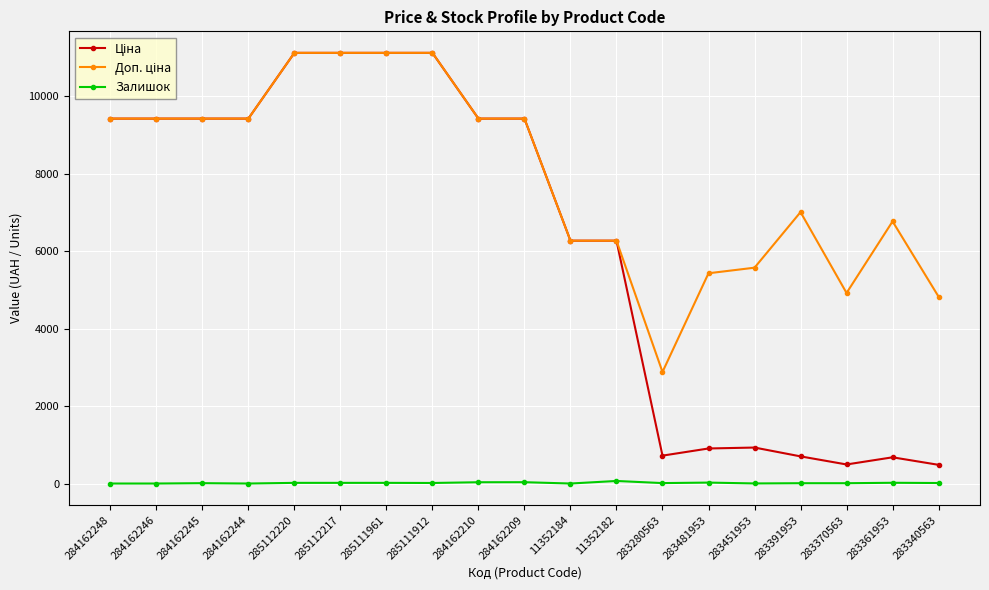

Is it true that Залишок equals 24.0 at 283481953?

True